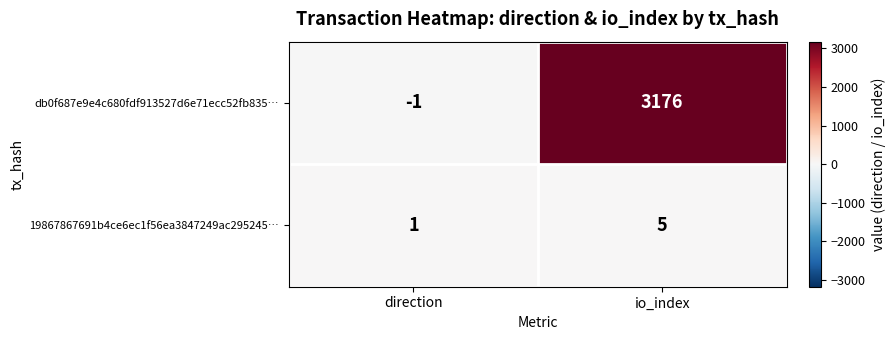

What is the sum of the db0f687e9e4c680fdf913527d6e71ecc52fb835… values at direction and io_index?

3175